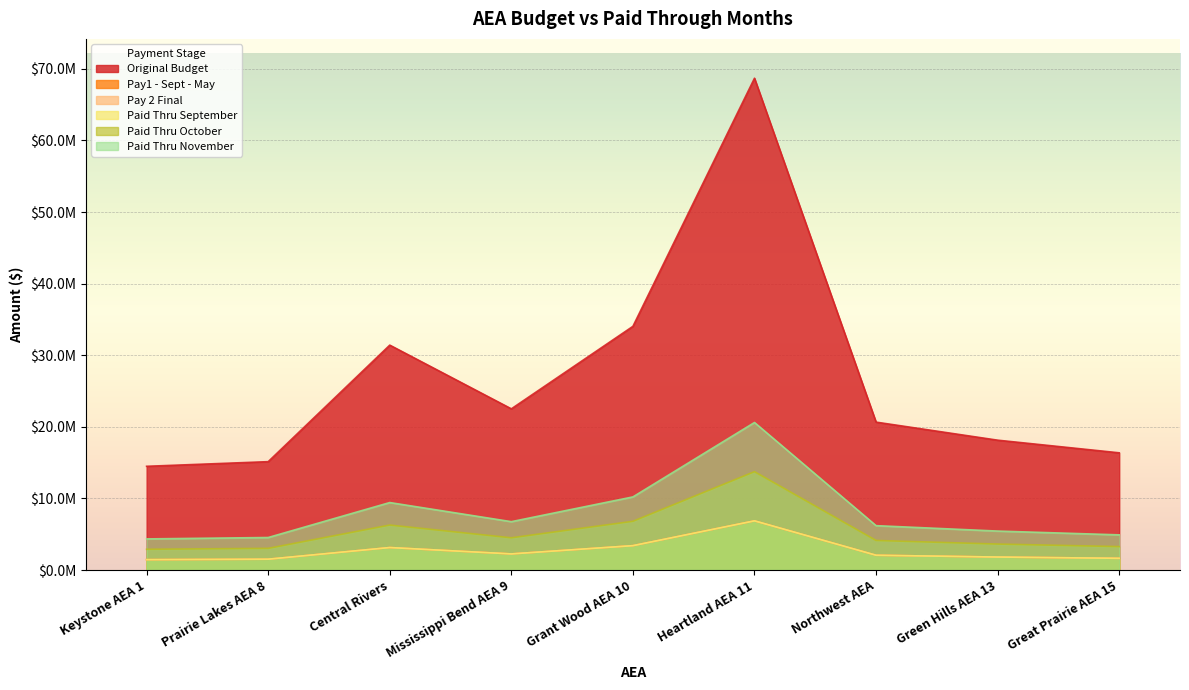

In Pay 2 Final, how many points are higher than both neighbors (excluding endpoints)?

2